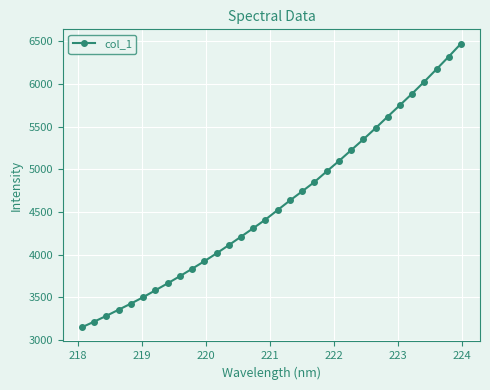

True or false: the data has more than 0 interior local peaks.

False